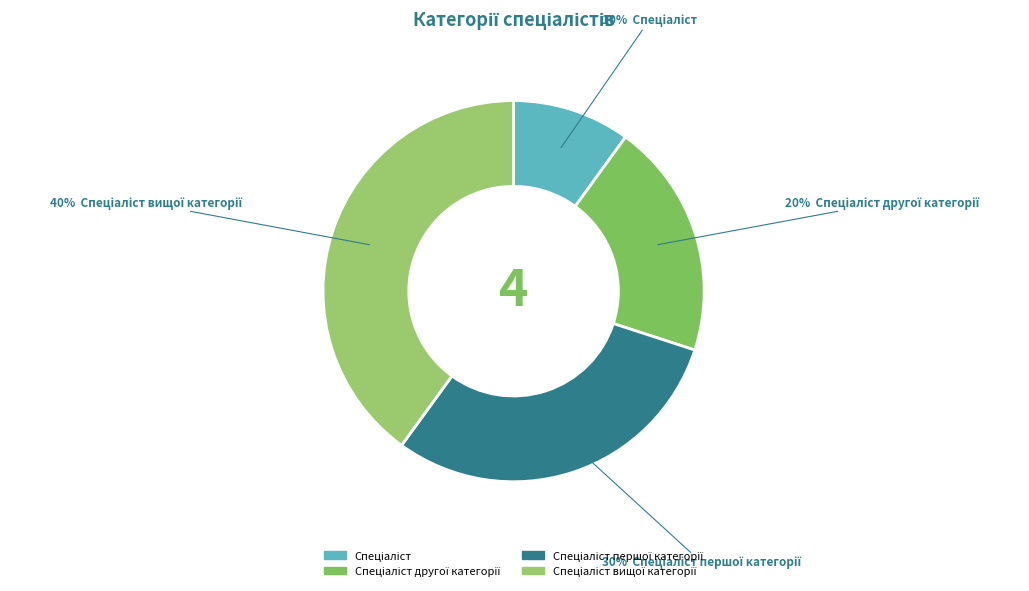

Which category has the biggest portion of the pie?

Спеціаліст вищої категорії